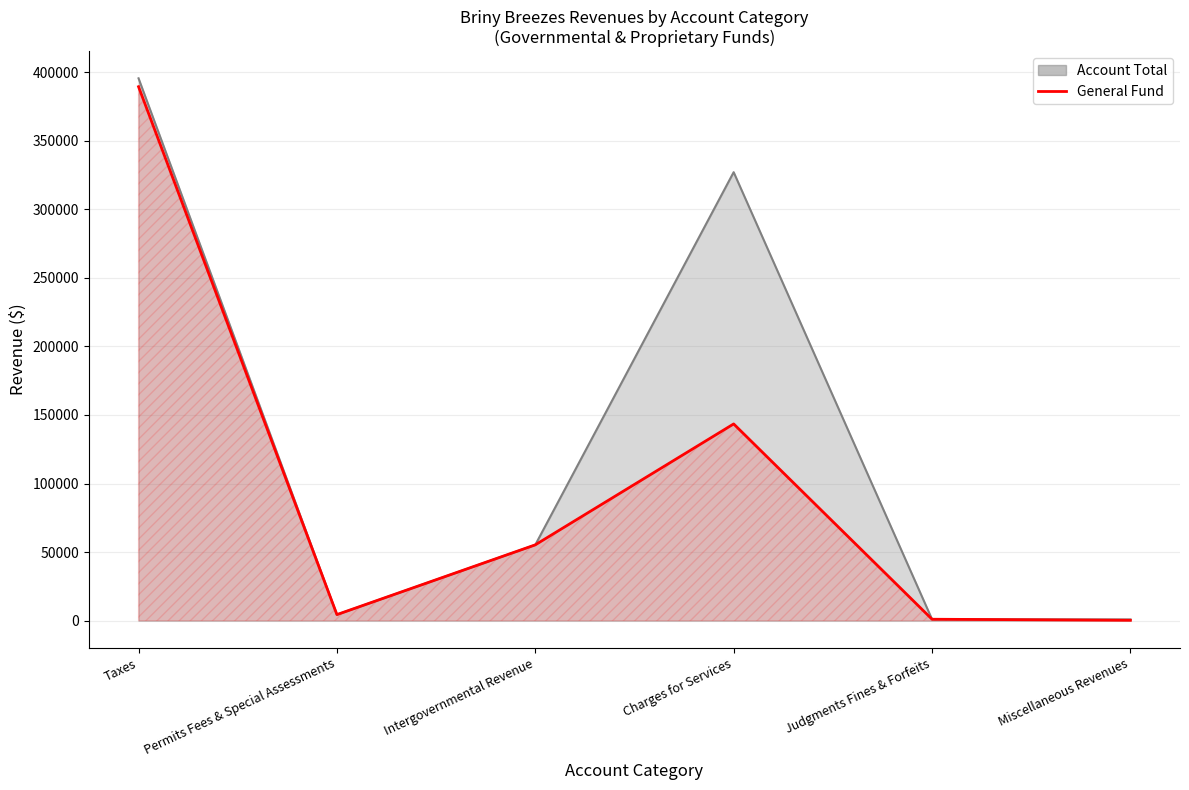

Between Charges for Services and Miscellaneous Revenues, which is larger?

Charges for Services